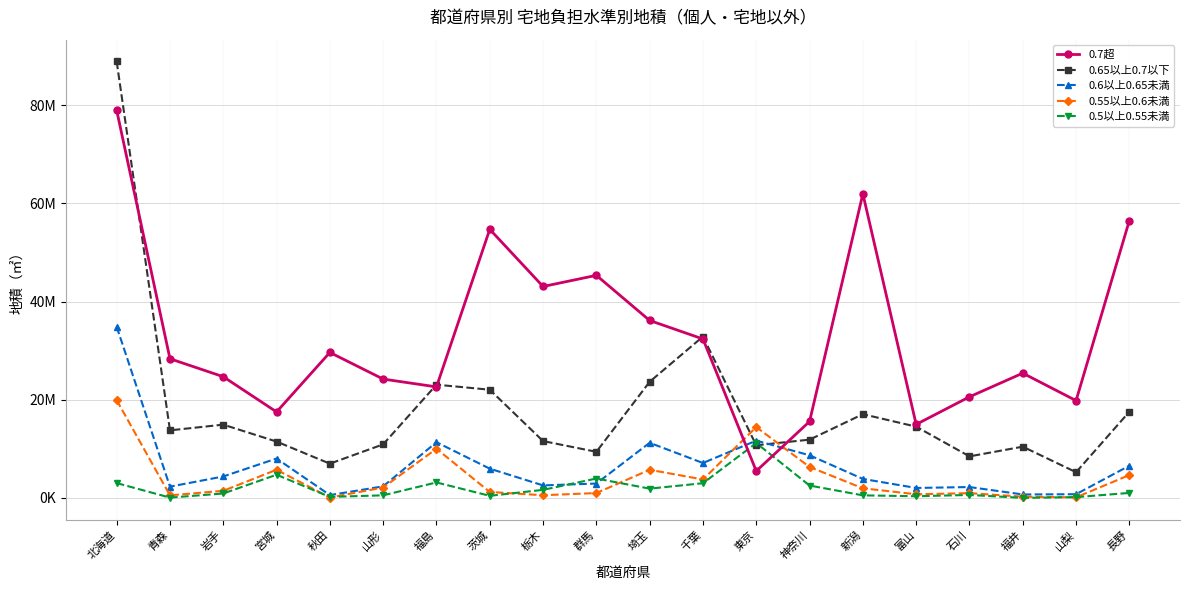

What are all the series names shown in the legend?

0.7超, 0.65以上0.7以下, 0.6以上0.65未満, 0.55以上0.6未満, 0.5以上0.55未満